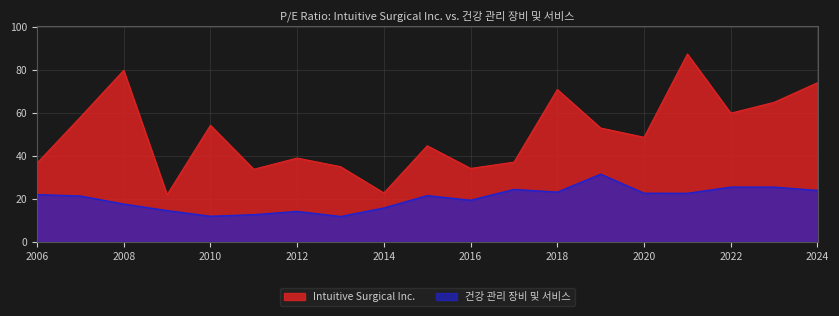

The 건강 관리 장비 및 서비스 series shows 13.8 at 2006. True or false?

False